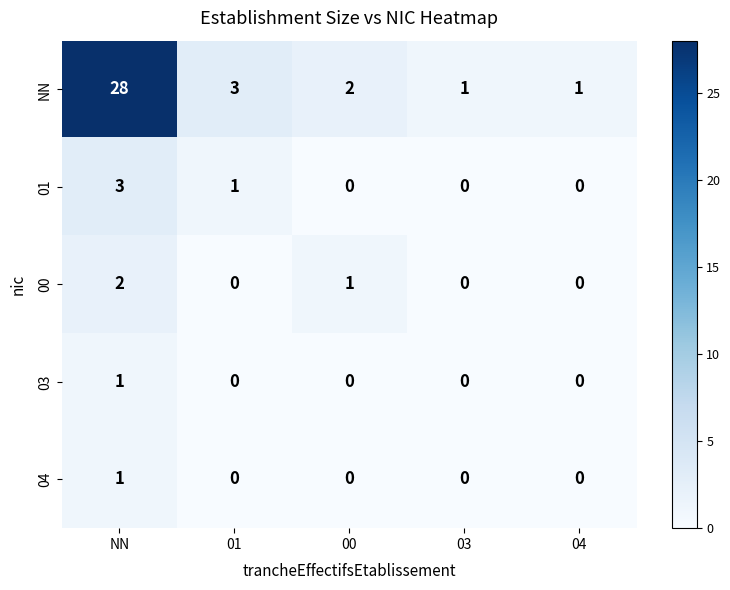

Count the 01 values in the range 0 to 1.

4